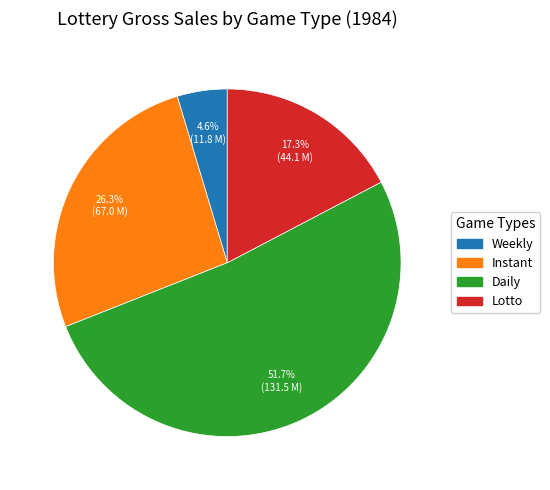

Is the sum of Daily and Lotto greater than half?

Yes